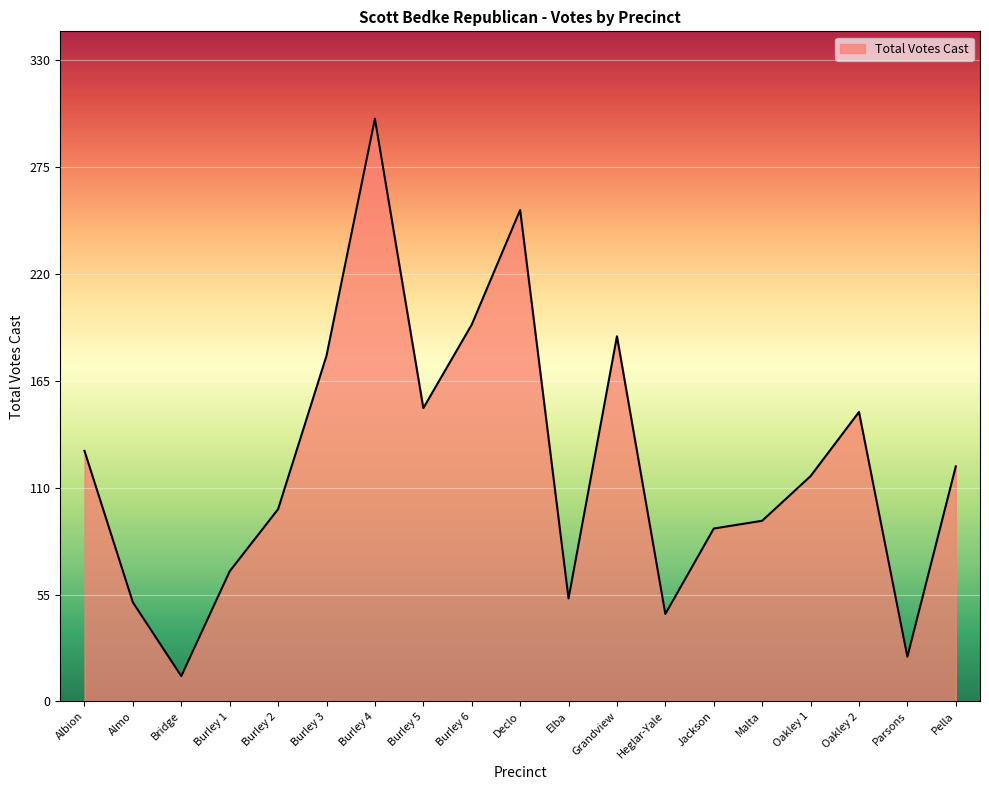

What is the difference between the values at Burley 5 and Grandview?

37